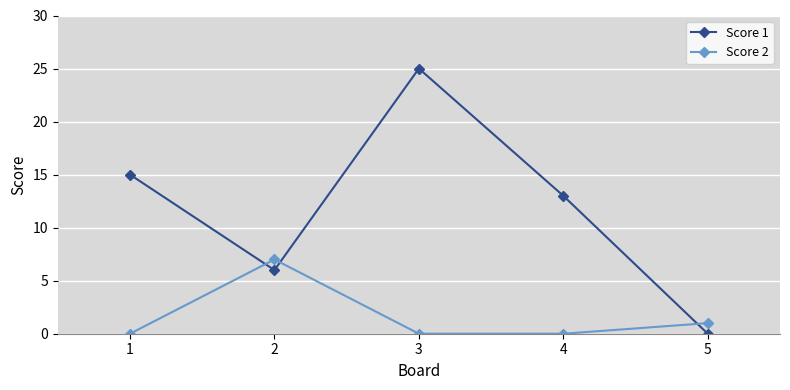

Rank the series by their average value, from highest to lowest.

Score 1, Score 2